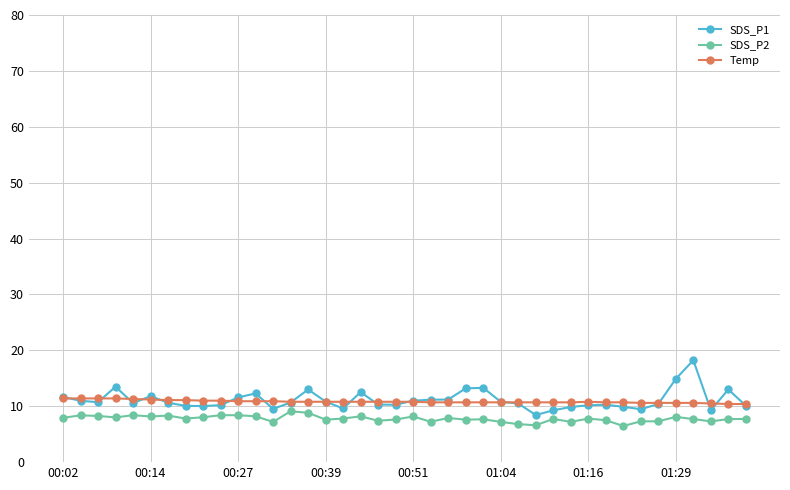

Which series has the widest spread of values?

SDS_P1